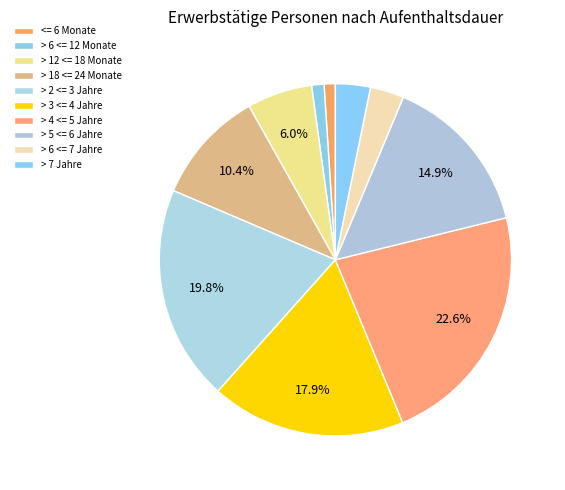

What percentage is the > 6 <= 7 Jahre slice, to the nearest percent?

3%